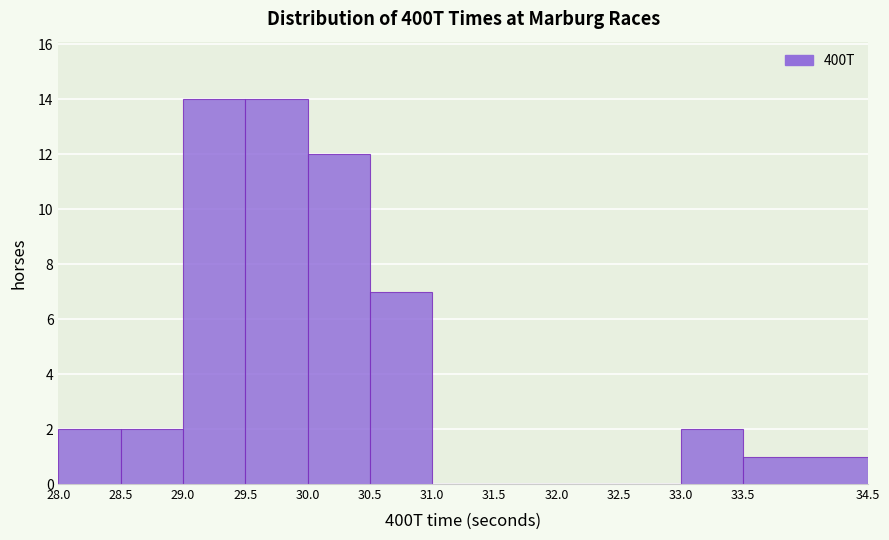

Reading left to right, list every bar in this chart as the range it spans on the x-axis followed by its height. The values are not printed on the chart, so give them approximately, as read against the axis.

28.0 to 28.5: 2
28.5 to 29.0: 2
29.0 to 29.5: 14
29.5 to 30.0: 14
30.0 to 30.5: 12
30.5 to 31.0: 7
31.0 to 31.5: 0
31.5 to 32.0: 0
32.0 to 32.5: 0
32.5 to 33.0: 0
33.0 to 33.5: 2
33.5 to 34.5: 1